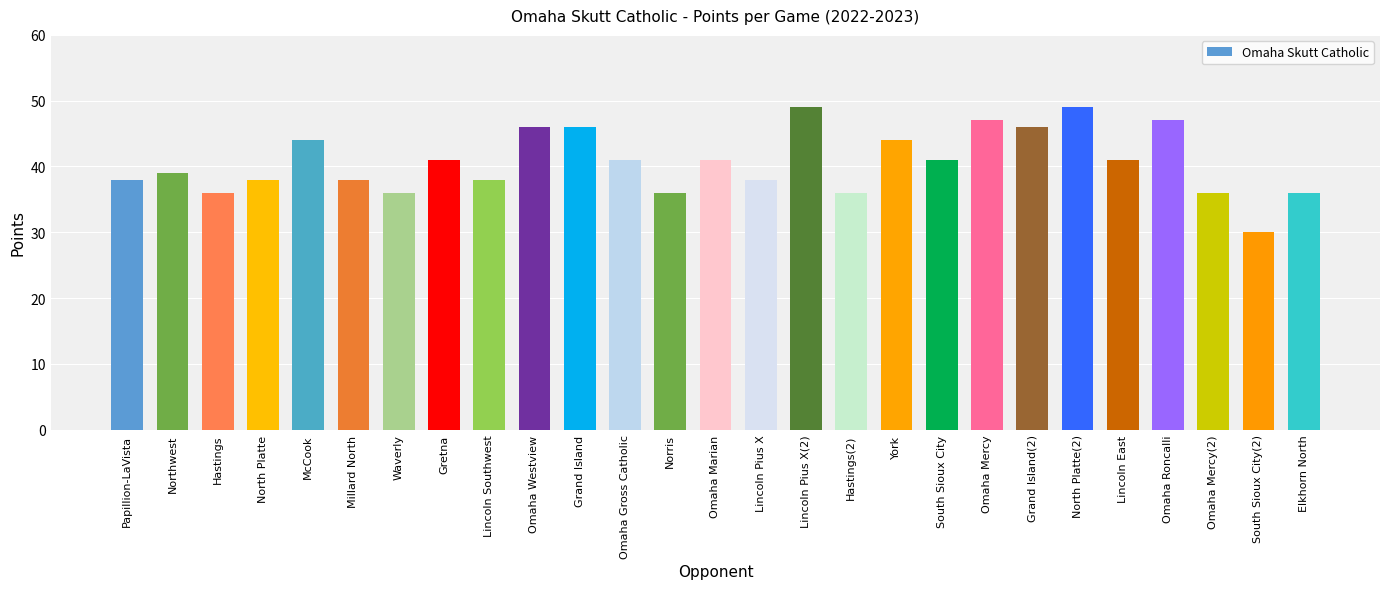

What is the minimum value shown in the chart?

30